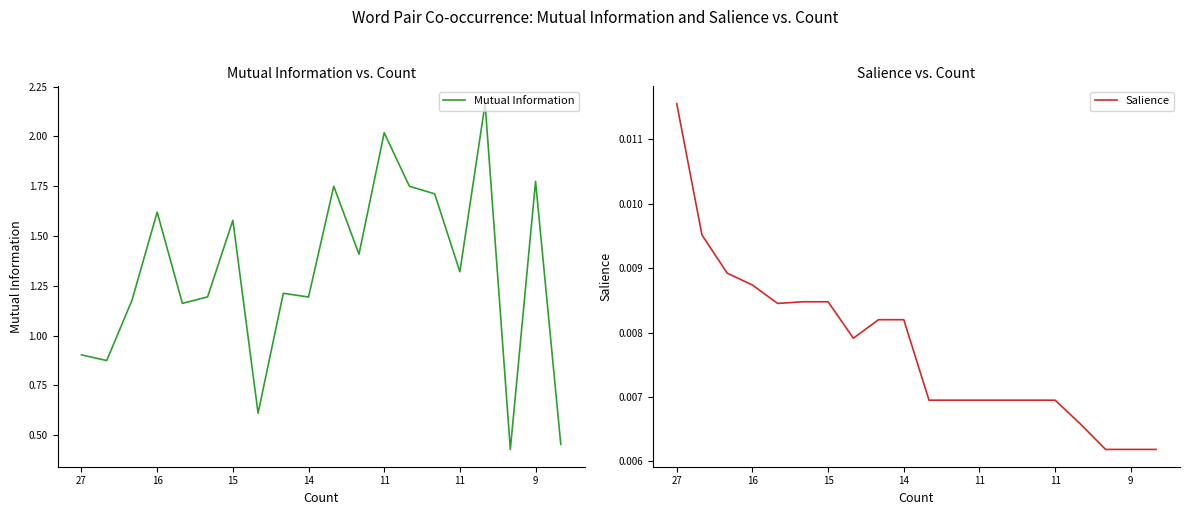

Which series has the largest range (max minus min)?

Mutual Information